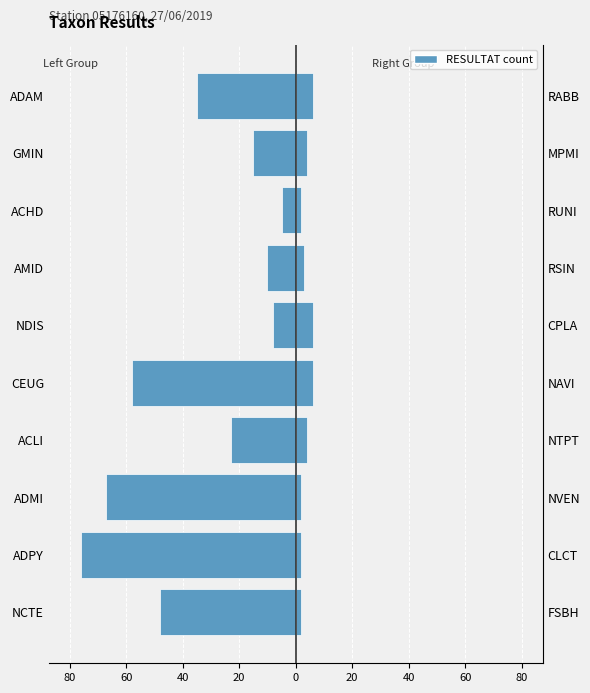

What is the total value across all series at NDIS?

-2